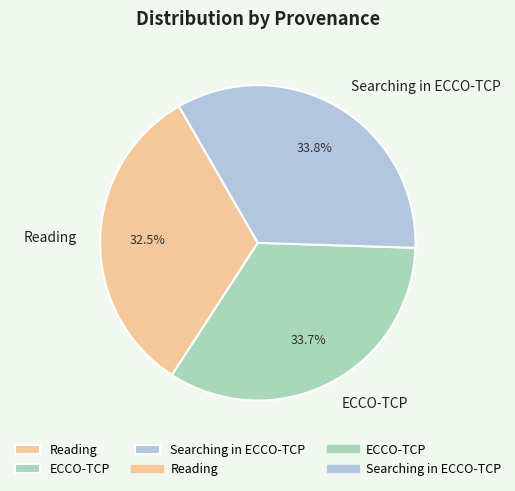

Which slice is the smallest?

Reading